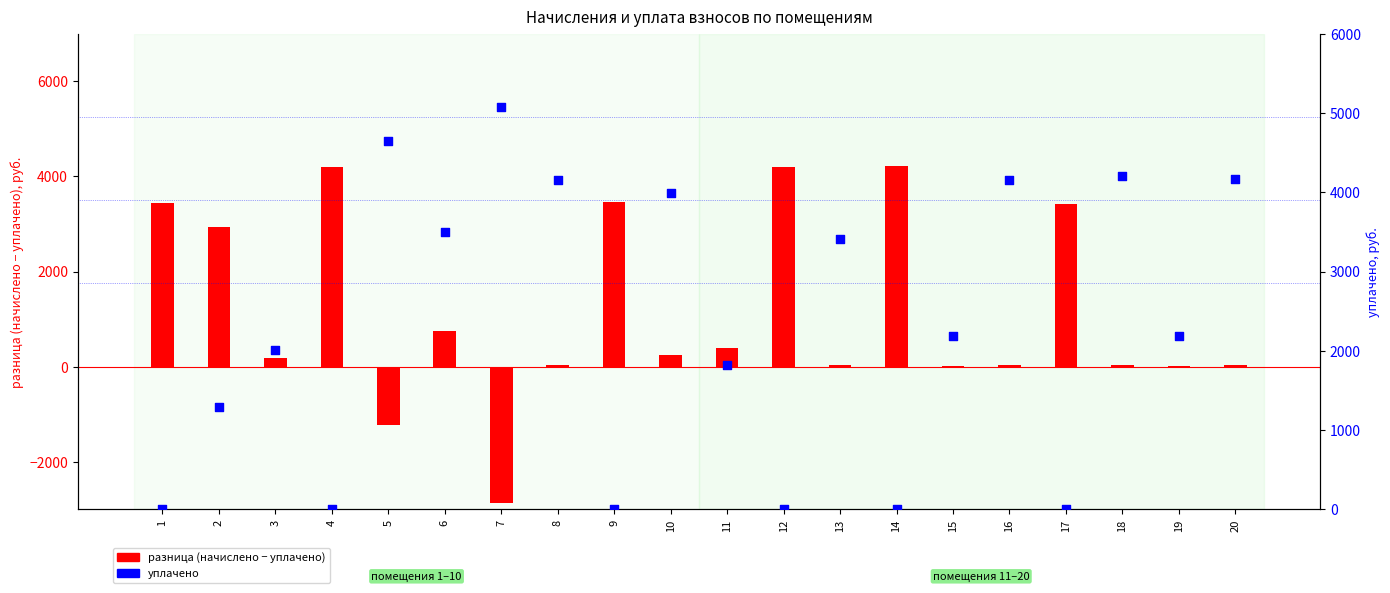

Which series has the widest spread of Y values?

разница (начислено − уплачено)